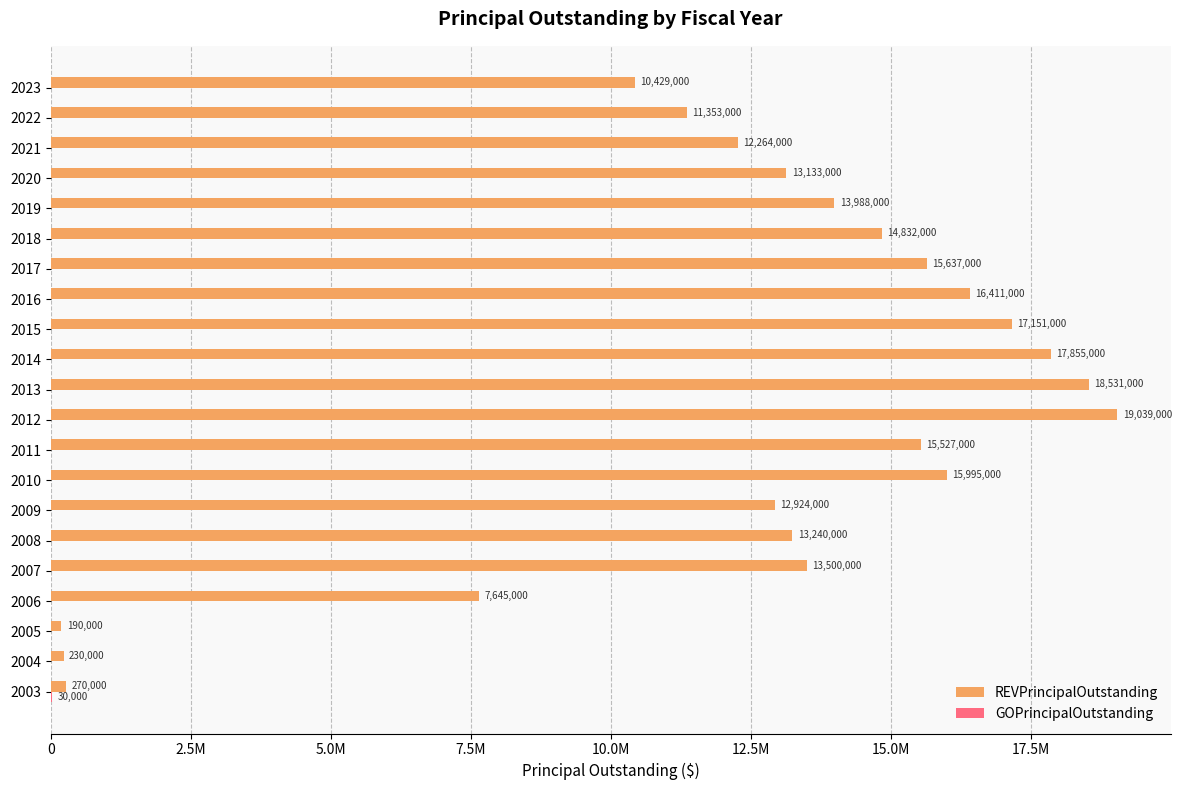

At how many categories does at least one series exceed 2097173?

18